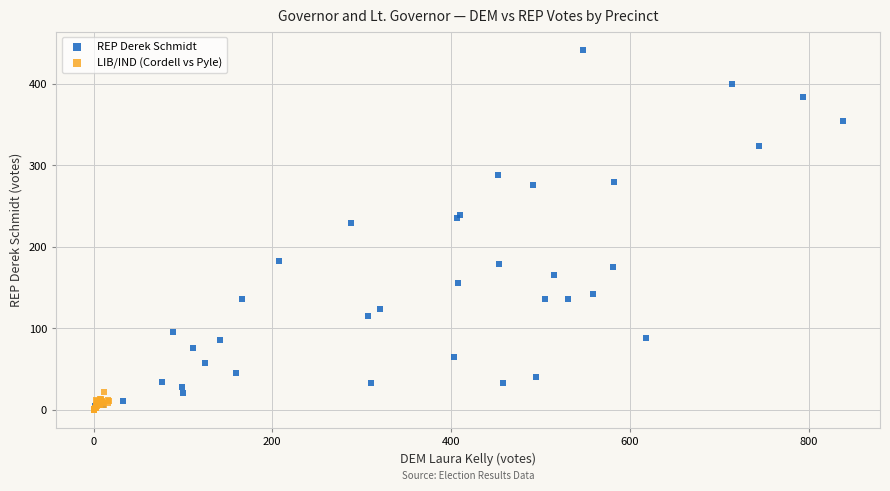

Which series has the largest Y range (max minus min)?

REP Derek Schmidt